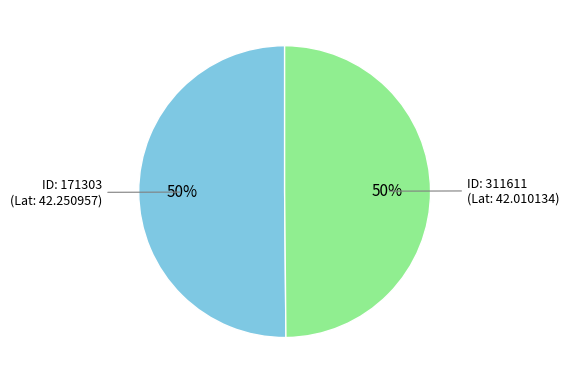

To the nearest percent, what is the average slice percentage?

50%